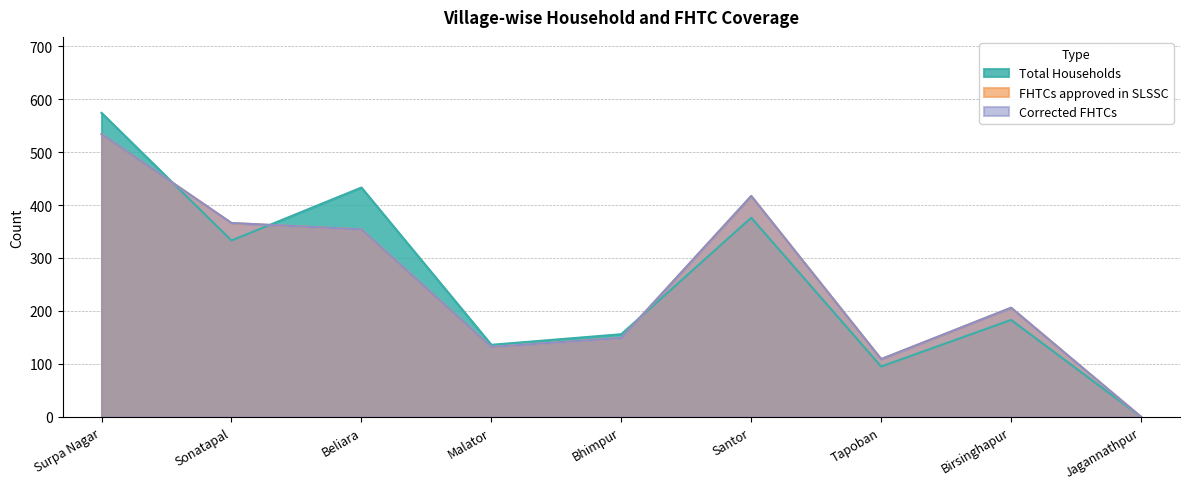

Reading right to left, what are all the values shown in this chart?

Total Households: Jagannathpur=0	Birsinghapur=183	Tapoban=95	Santor=376	Bhimpur=156	Malator=136	Beliara=433	Sonatapal=333	Surpa Nagar=574
FHTCs approved in SLSSC: Jagannathpur=0	Birsinghapur=206	Tapoban=109	Santor=417	Bhimpur=149	Malator=132	Beliara=354	Sonatapal=366	Surpa Nagar=534
Corrected FHTCs: Jagannathpur=0	Birsinghapur=206	Tapoban=109	Santor=417	Bhimpur=149	Malator=132	Beliara=354	Sonatapal=366	Surpa Nagar=534